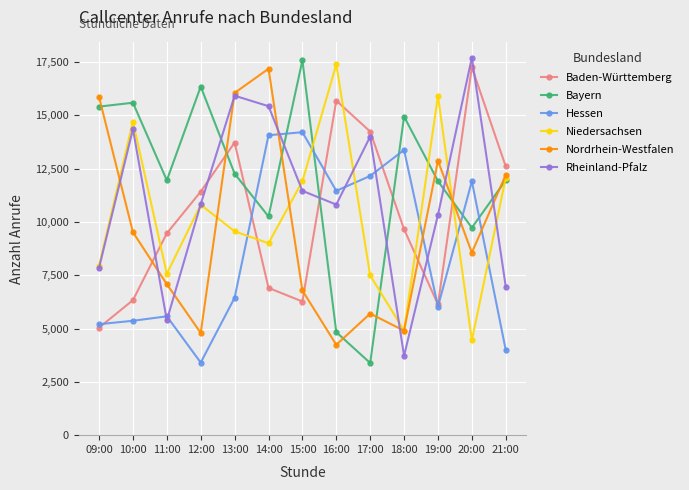

How many times do Niedersachsen and Baden-Württemberg cross each other?

5